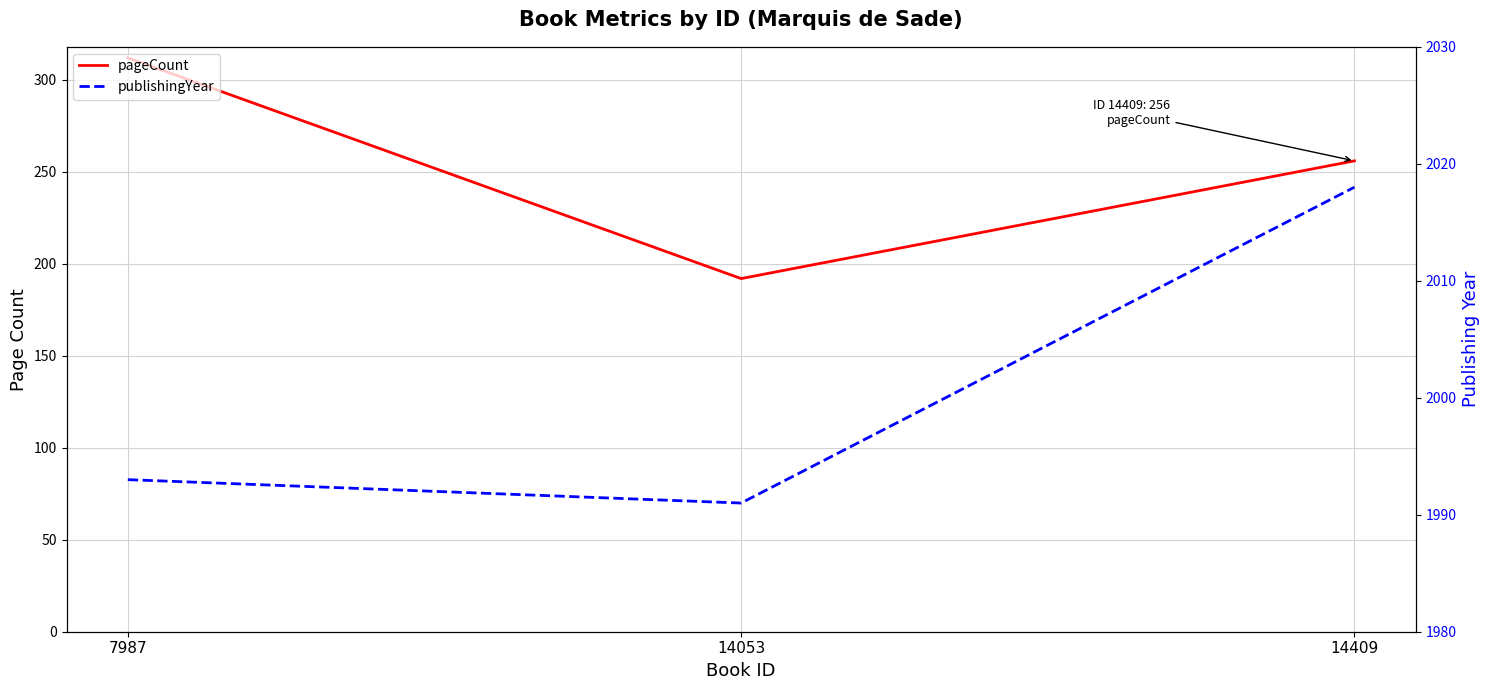

Which series has the widest spread of values?

pageCount